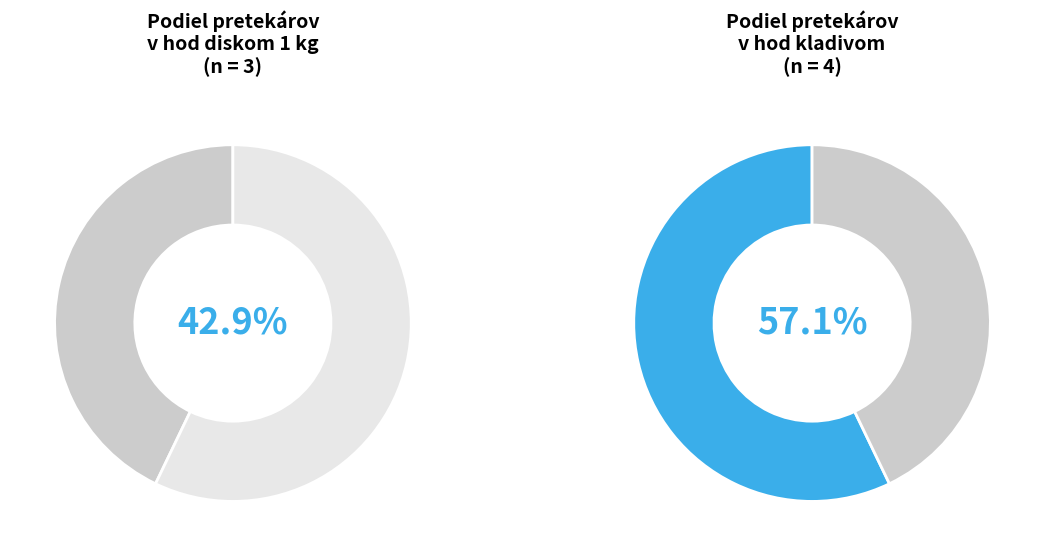

True or false: 3 accounts for 28% of the total.

False